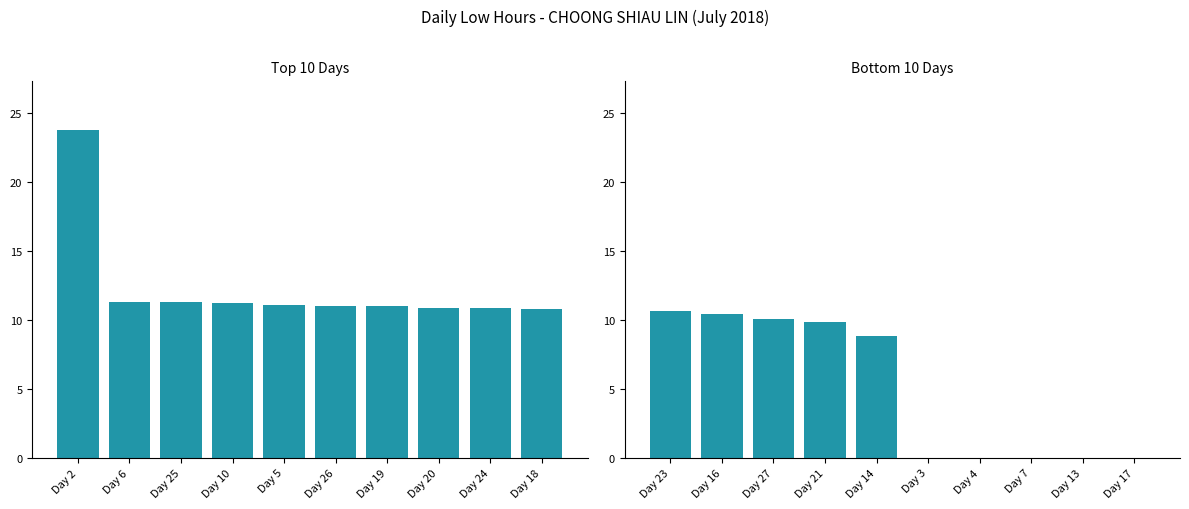

Which category has the highest value across all series?

Day 2